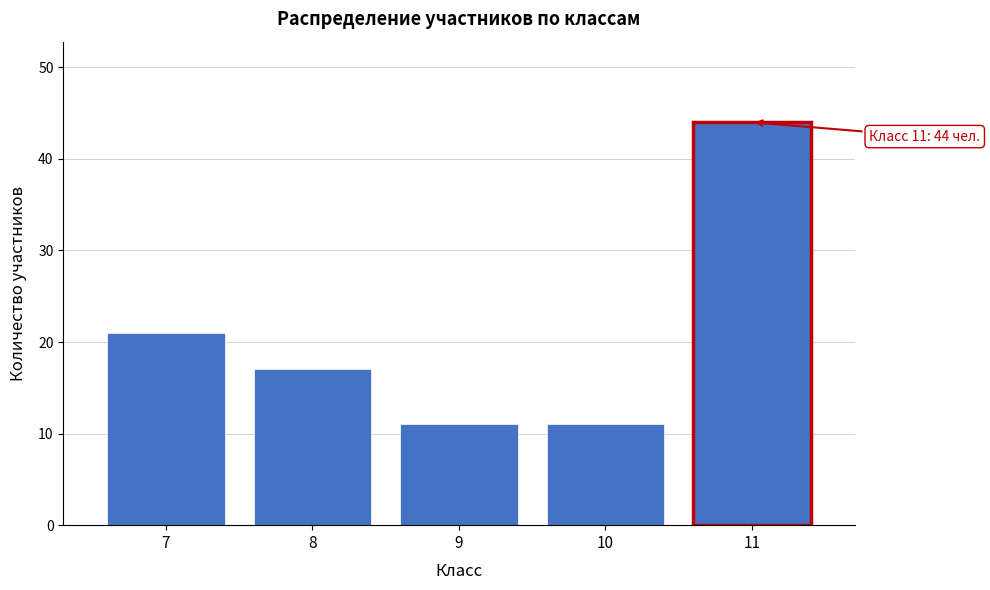

Reading right to left, transcribe all the data shown in this chart.

11=44	10=11	9=11	8=17	7=21